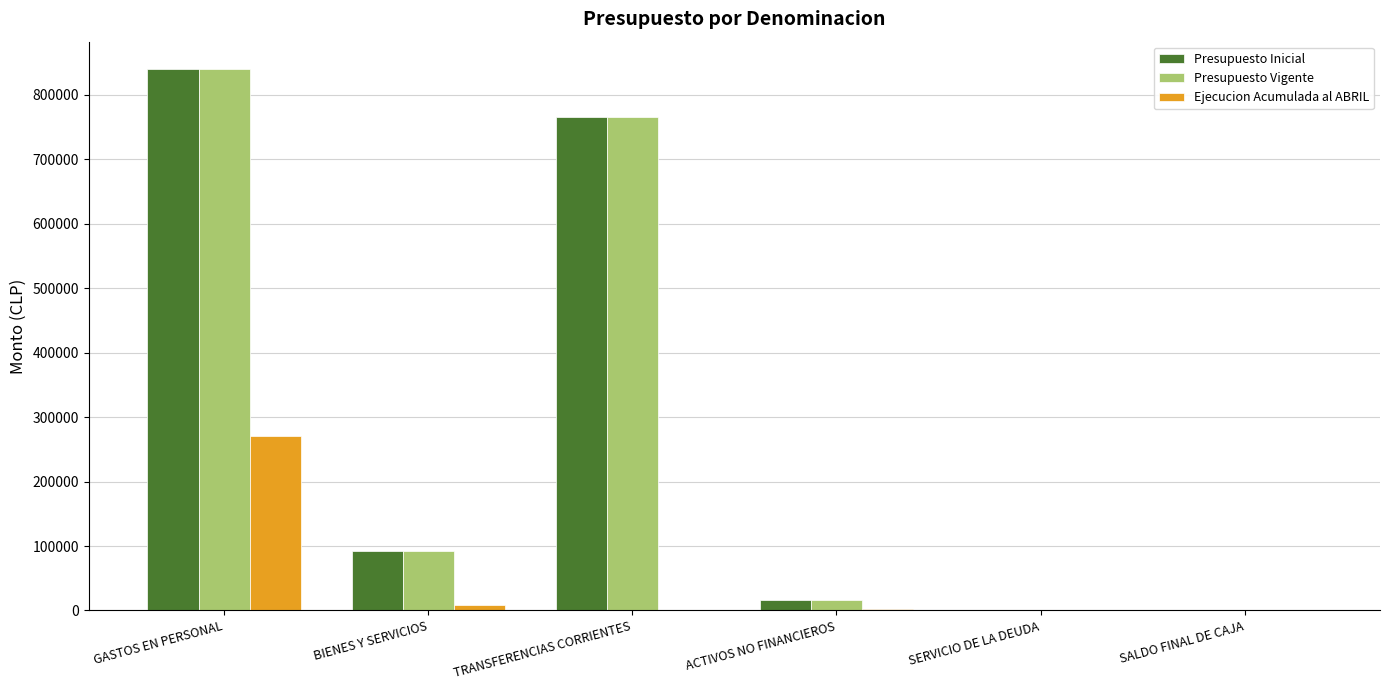

What is the difference between the Presupuesto Vigente values at SALDO FINAL DE CAJA and ACTIVOS NO FINANCIEROS?

15037